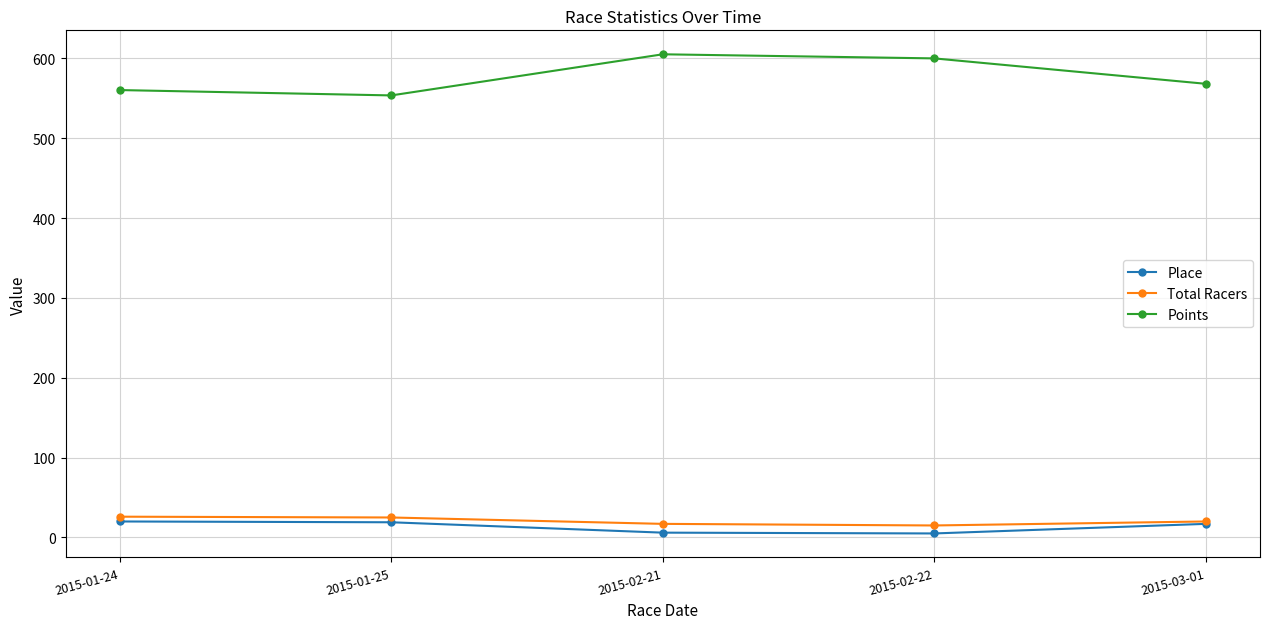

At 2015-02-22, list the series in order from largest to smallest.

Points, Total Racers, Place